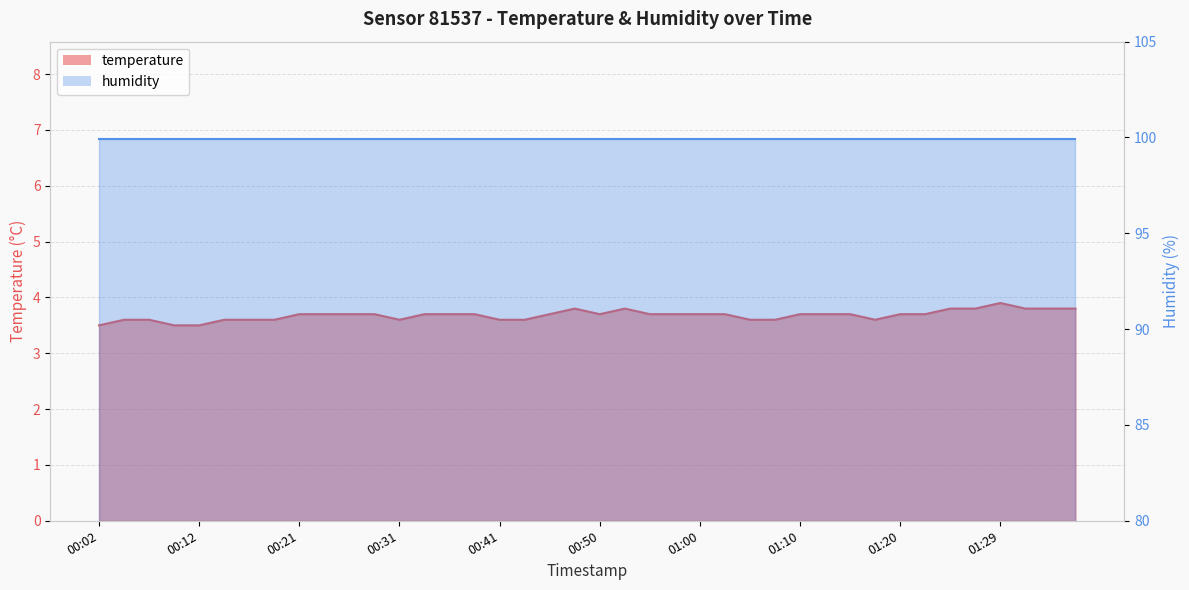

Reading right to left, transcribe all the data shown in this chart.

3.8	3.8	3.8	3.9	3.8	3.8	3.7	3.7	3.6	3.7	3.7	3.7	3.6	3.6	3.7	3.7	3.7	3.7	3.8	3.7	3.8	3.7	3.6	3.6	3.7	3.7	3.7	3.6	3.7	3.7	3.7	3.7	3.6	3.6	3.6	3.5	3.5	3.6	3.6	3.5